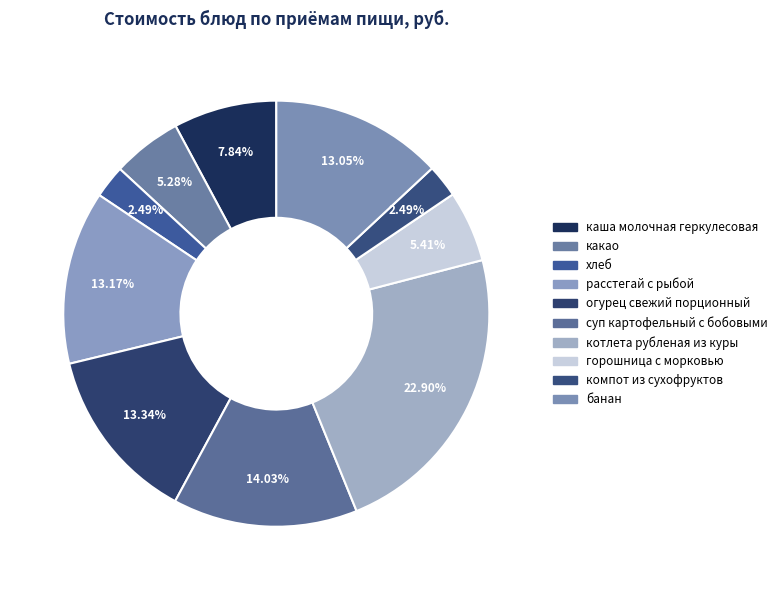

Is the sum of хлеб and горошница с морковью greater than half?

No